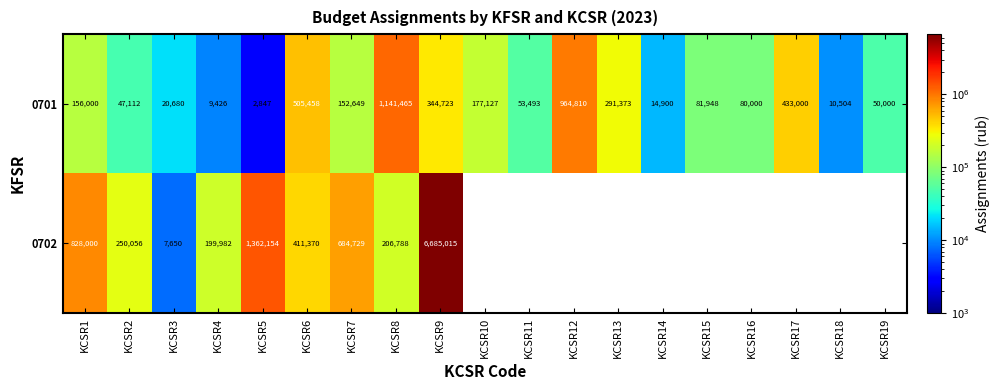

At which category is the sum across all series the highest?

KCSR9